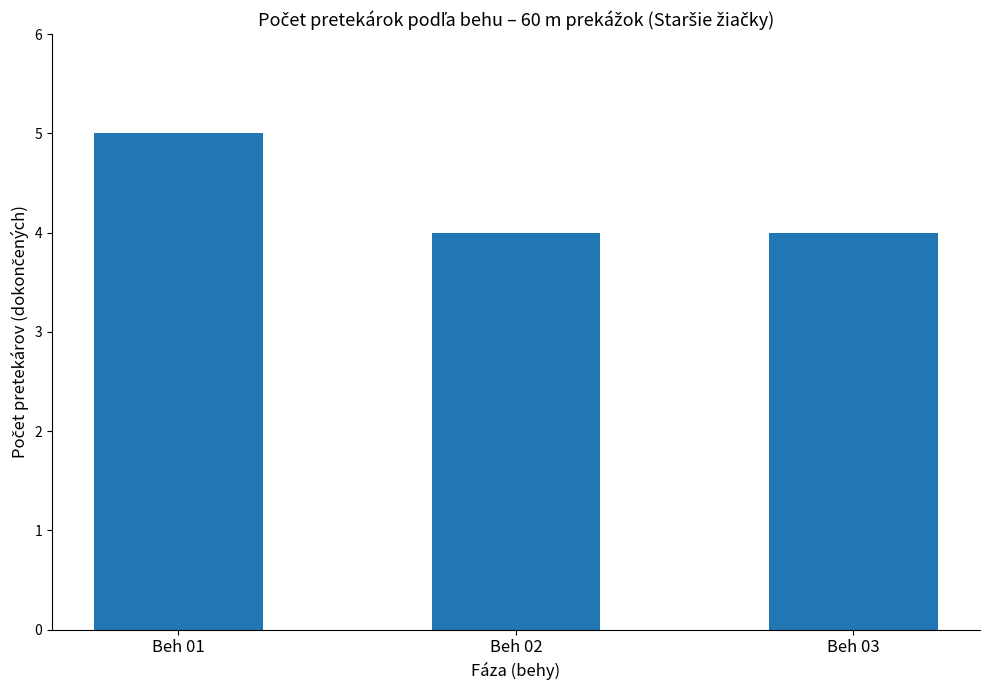

At which category does the chart reach its peak across all series?

Beh 01